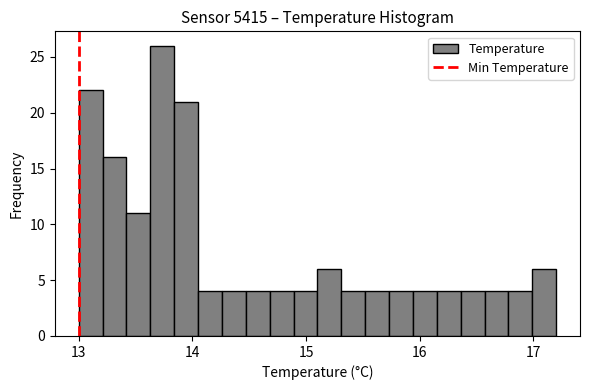

Around what value on the x-axis is the tallest bar? Give the approximate position of its centre, as read against the axis.

13.7